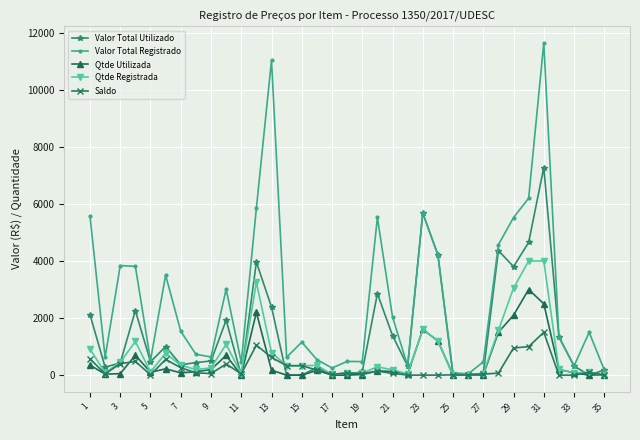

What is the maximum value shown in the chart?

11640.0